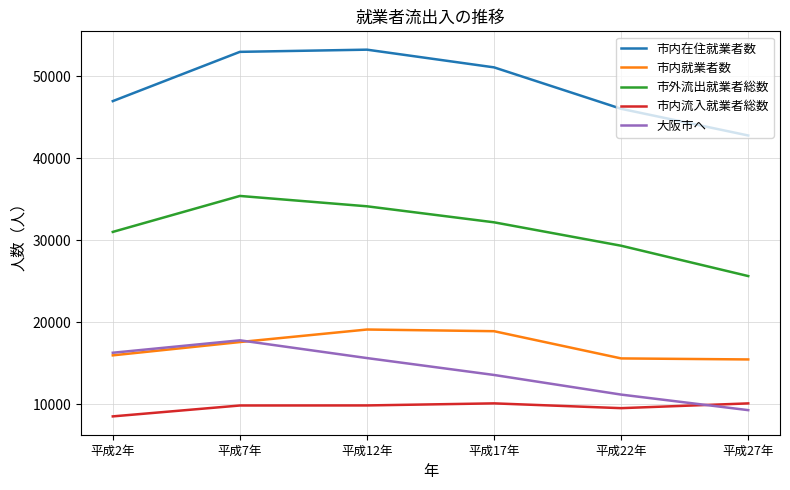

List the series in order of their peak value, highest first.

市内在住就業者数, 市外流出就業者総数, 市内就業者数, 大阪市へ, 市内流入就業者総数